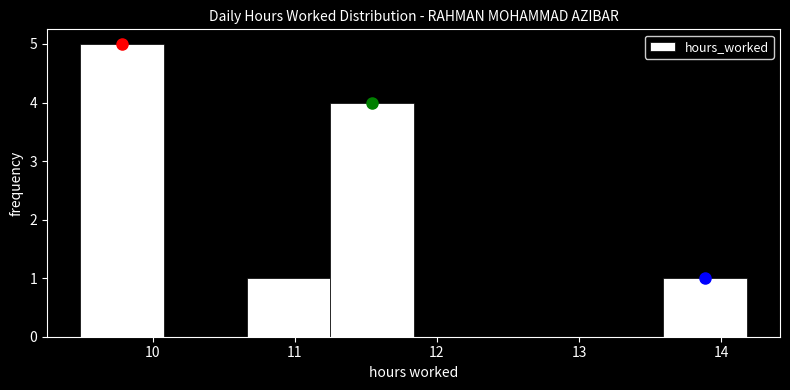

Reading left to right, transcribe this chart: for each bar, give the range it covers on the x-axis and its height. Neither the bar edges nor the heights are printed on the chart, so give them approximately, as read against the axes.

9.5 to 10.1: 5
10.1 to 10.7: 0
10.7 to 11.2: 1
11.2 to 11.8: 4
11.8 to 12.4: 0
12.4 to 13.0: 0
13.0 to 13.6: 0
13.6 to 14.2: 1